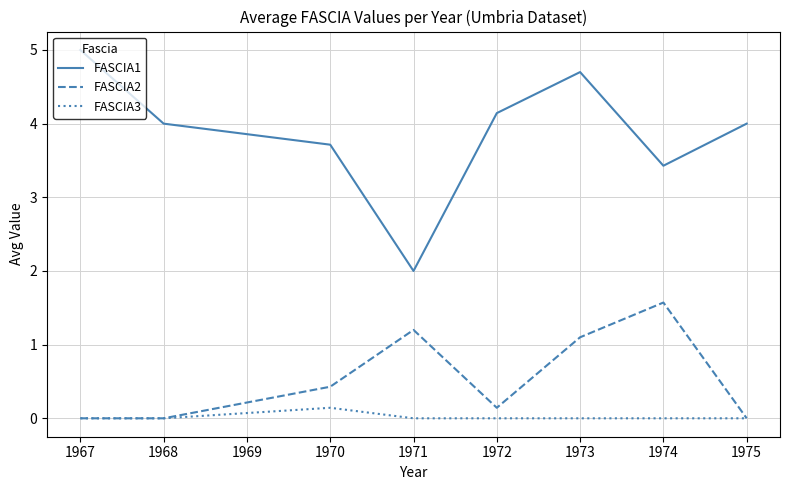

Reading right to left, list all the values displayed in this chart.

FASCIA1: 4.0	3.4	4.7	4.1	2.0	3.7	4.0	5.0
FASCIA2: 0.0	1.6	1.1	0.1	1.2	0.4	0.0	0.0
FASCIA3: 0.0	0.0	0.0	0.0	0.0	0.1	0.0	0.0